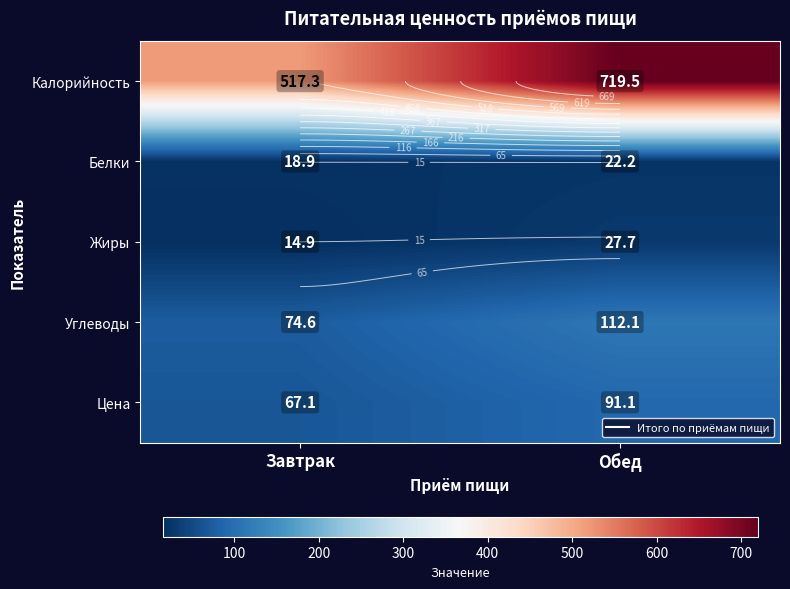

True or false: Калорийность has a value of 719.5 at Обед.

True